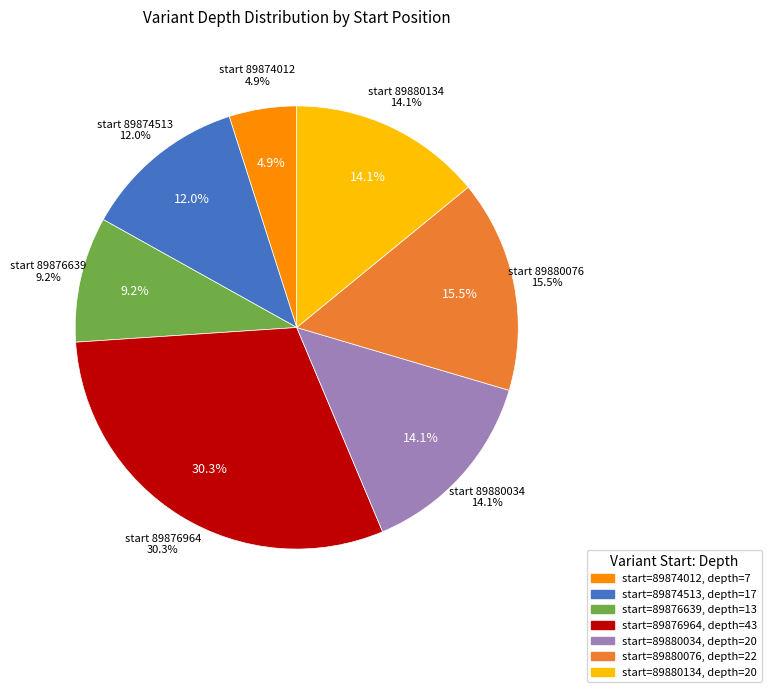

What percentage is the 89880076 slice, to the nearest percent?

15%